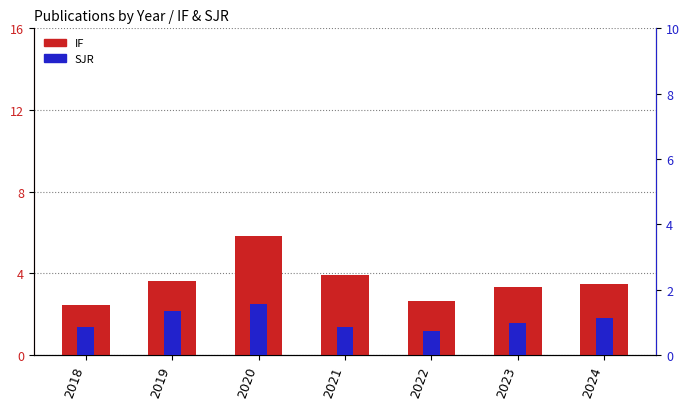

At which category is the sum across all series the highest?

2020